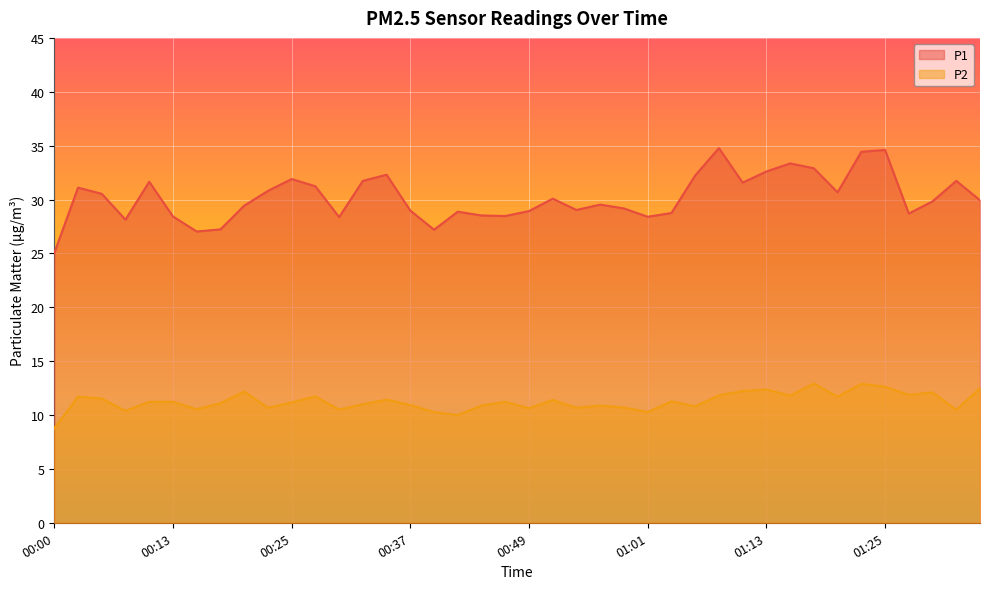

What is the sum of all P1 values?

1208.1